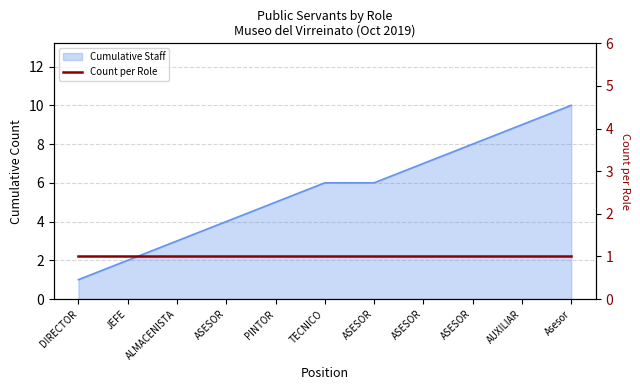

How many data points are less than 6?

5